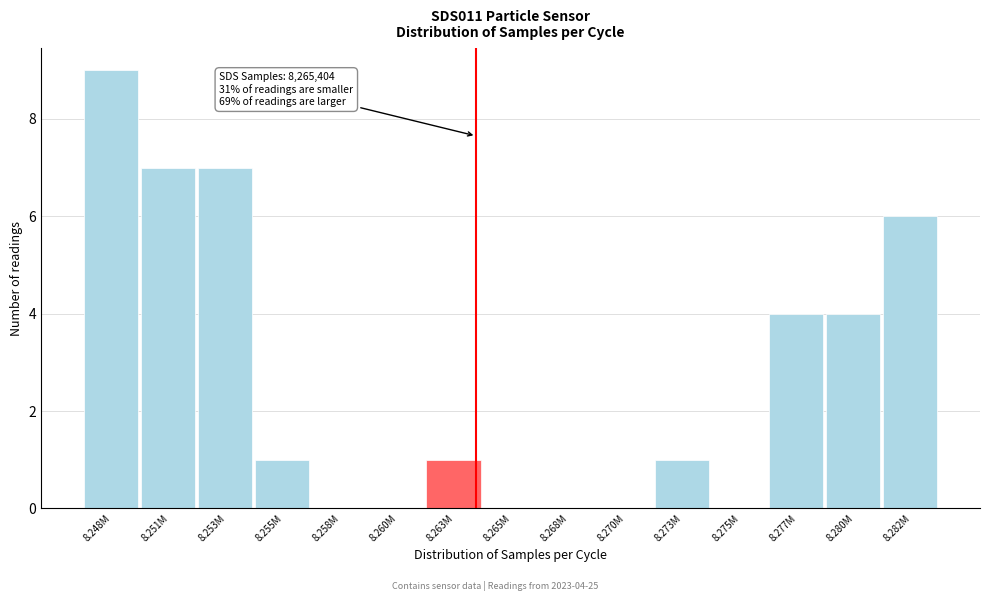

Reading left to right, extract all data points from this chart.

8.248M=9	8.251M=7	8.253M=7	8.255M=1	8.258M=0	8.260M=0	8.263M=1	8.265M=0	8.268M=0	8.270M=0	8.273M=1	8.275M=0	8.277M=4	8.280M=4	8.282M=6